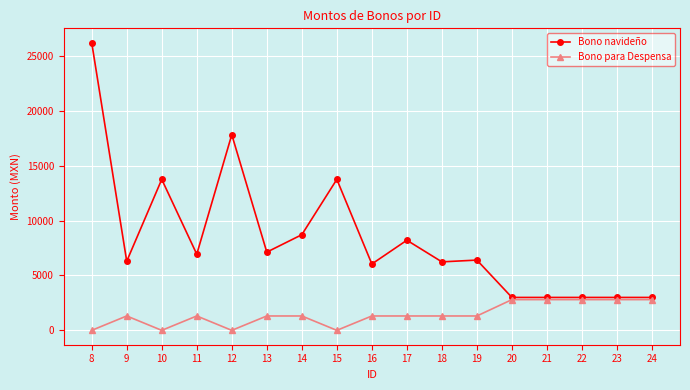

Where is the first local minimum for Bono navideño?

9